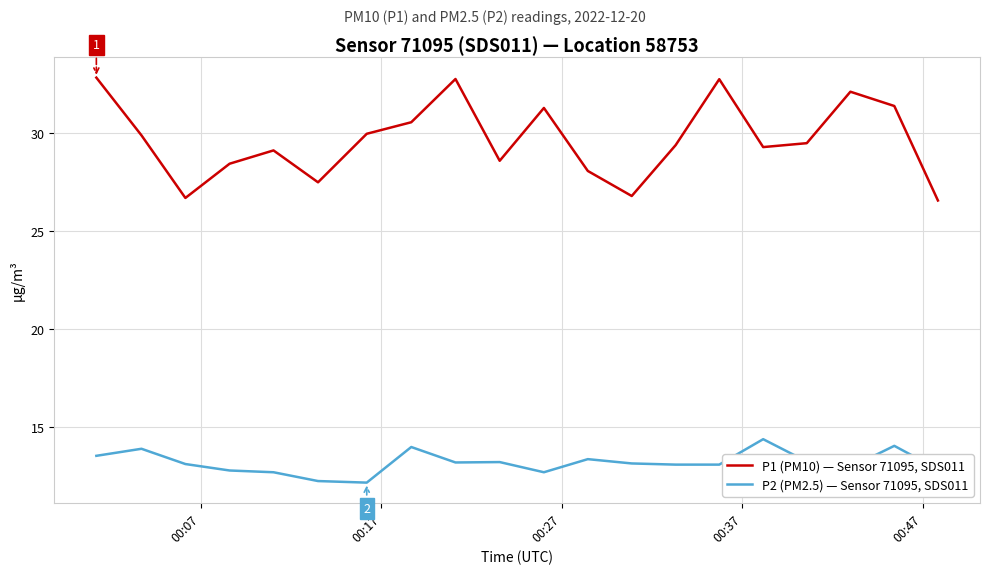

What is the greatest value displayed?

32.9